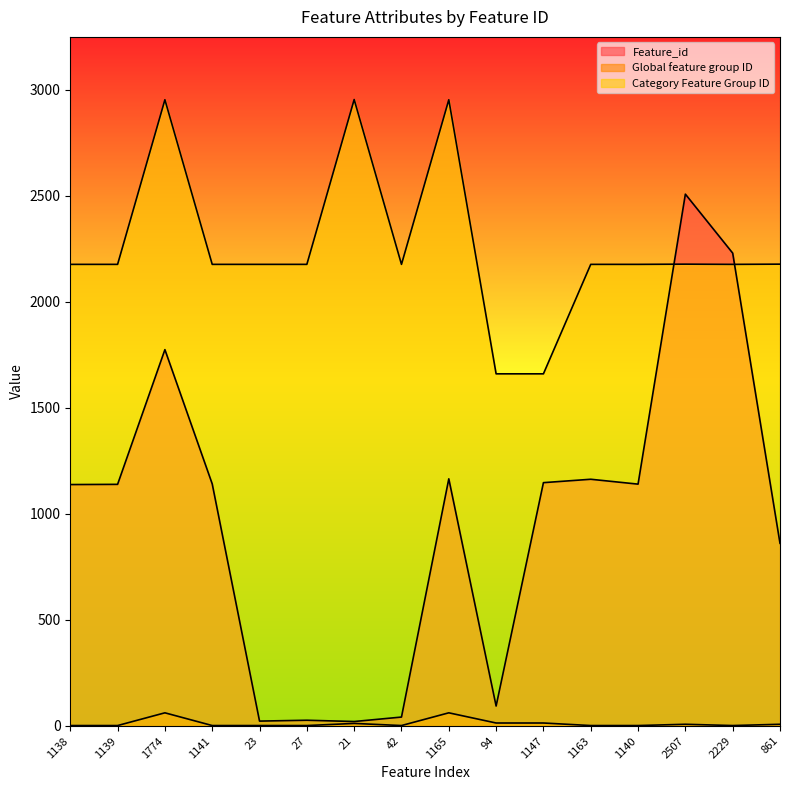

What is the approximate value of Global feature group ID at 94?

14